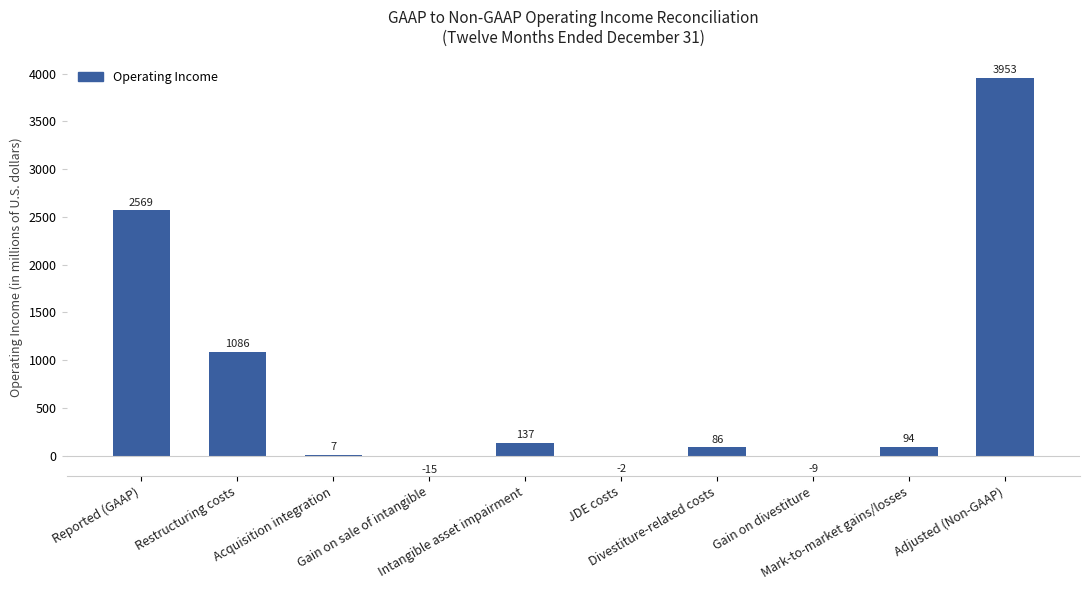

What is the sum of all values?

7906